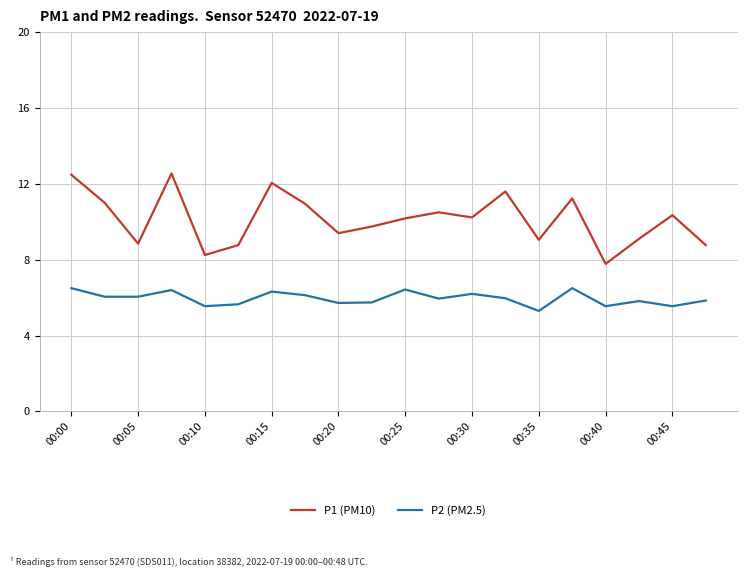

List the series in order of their peak value, lowest first.

P2 (PM2.5), P1 (PM10)